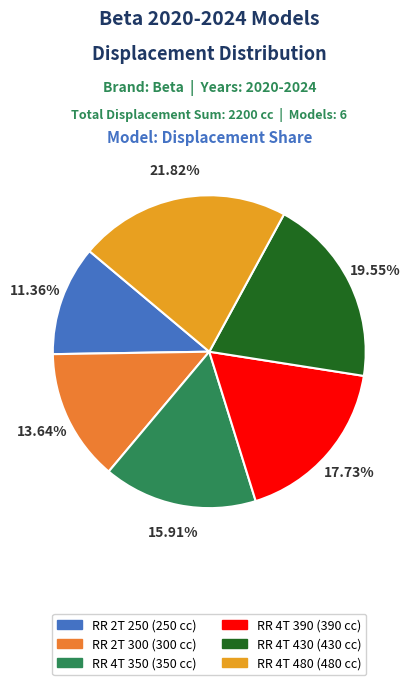

What is the change in value from RR 4T 350 to RR 4T 430?

+80